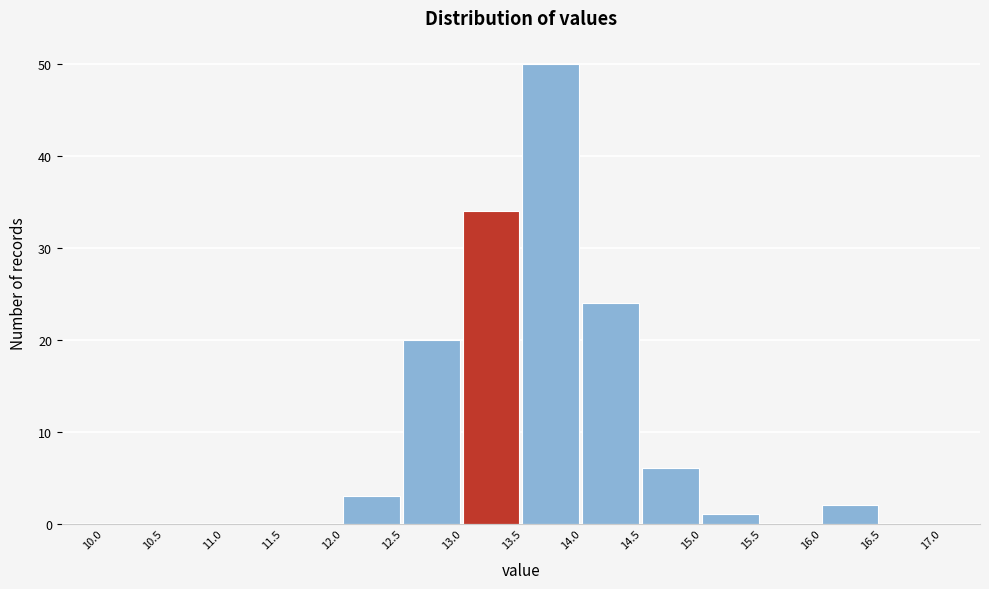

Reading left to right, transcribe this chart: for each bar, give the range it covers on the x-axis and its height. The values are not printed on the chart, so give them approximately, as read against the axis.

10.0 to 10.5: 0
10.5 to 11.0: 0
11.0 to 11.5: 0
11.5 to 12.0: 0
12.0 to 12.5: 3
12.5 to 13.0: 20
13.0 to 13.5: 34
13.5 to 14.0: 50
14.0 to 14.5: 24
14.5 to 15.0: 6
15.0 to 15.5: 1
15.5 to 16.0: 0
16.0 to 16.5: 2
16.5 to 17.0: 0